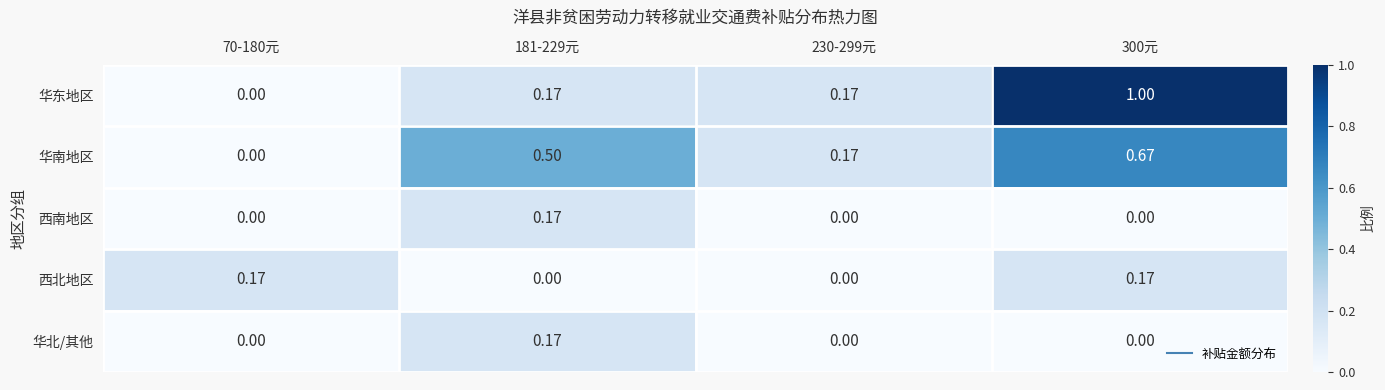

Is the value of 西北地区 at 70-180元 greater than the value of 华南地区 at 300元?

No